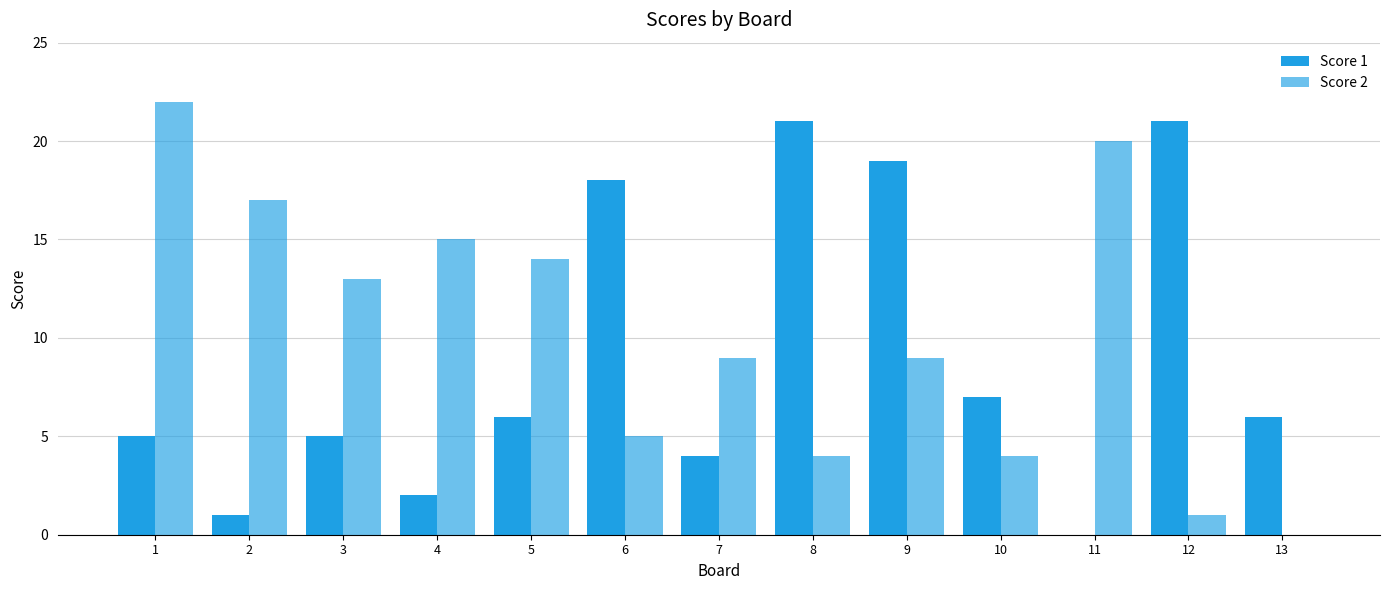

Is it true that Score 2 equals 1 at 12?

True